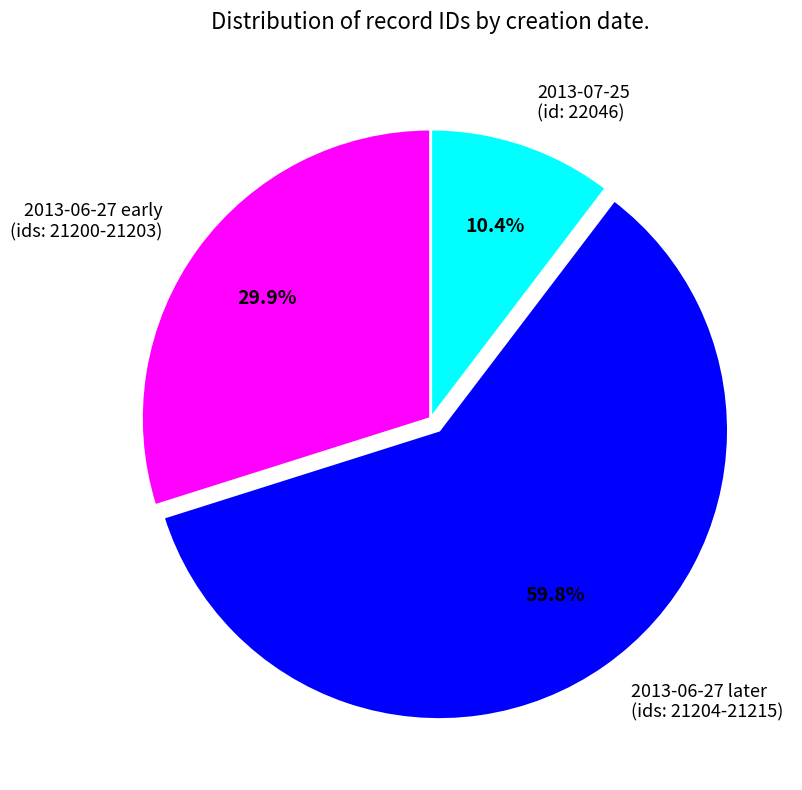

Rank the categories by value from lowest to highest.

2013-07-25 (id: 22046), 2013-06-27 early (ids: 21200-21203), 2013-06-27 later (ids: 21204-21215)